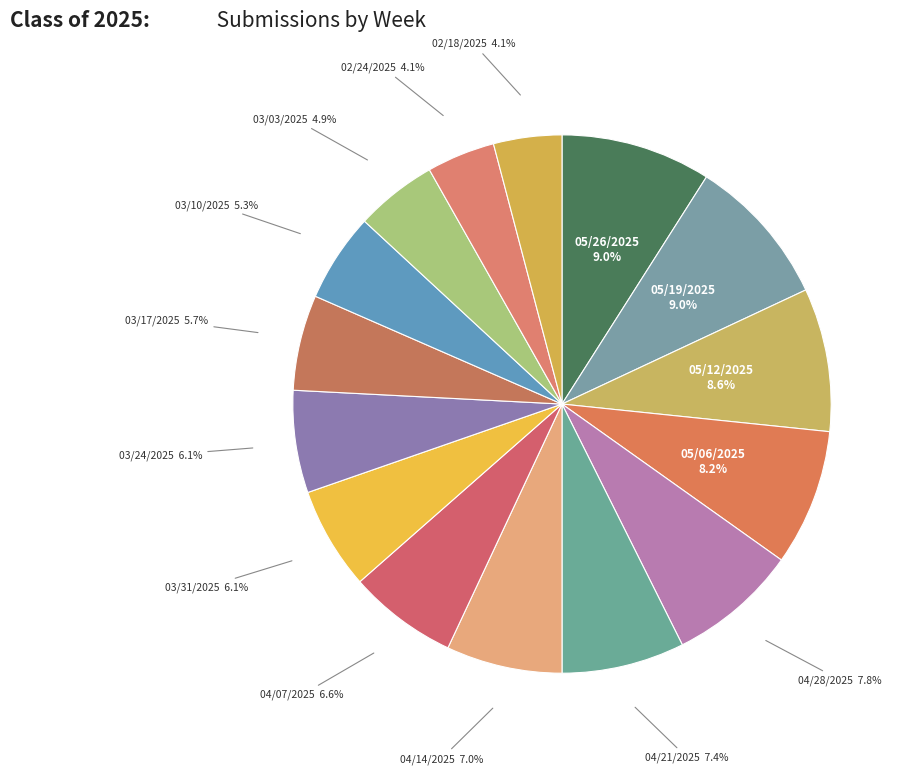

Count the number of slices in the pie.

15